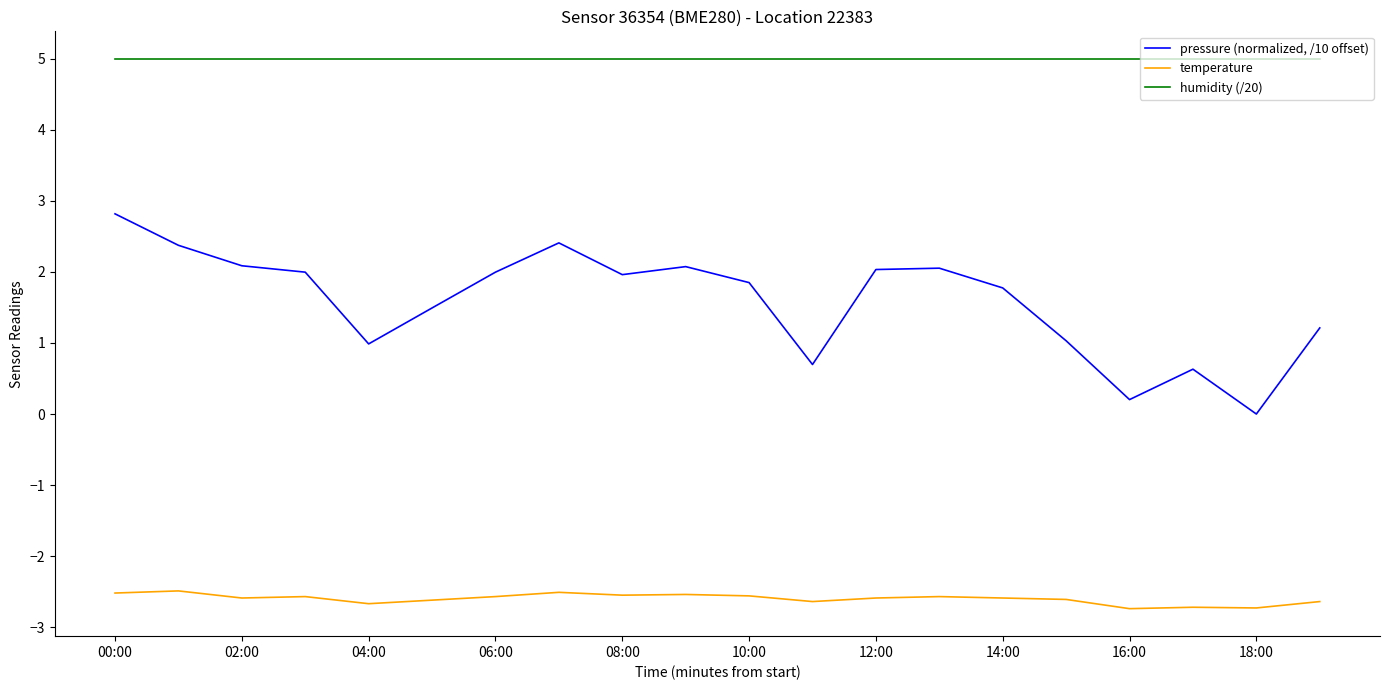

Rank the series by their average value, from highest to lowest.

humidity (/20), pressure (normalized, /10 offset), temperature